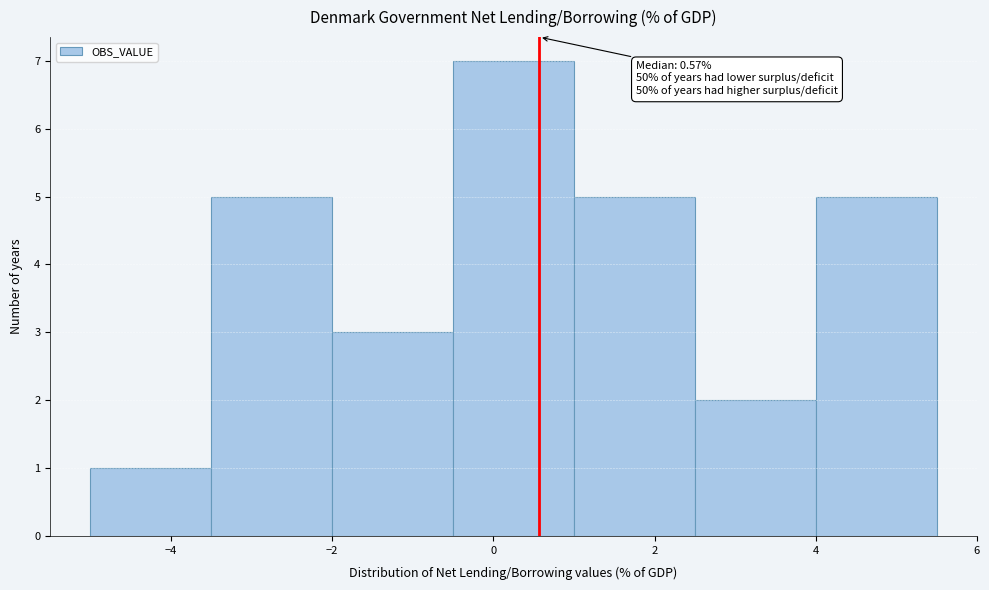

Over which range of the x-axis is the bar tallest?

-0.5 to 1.0